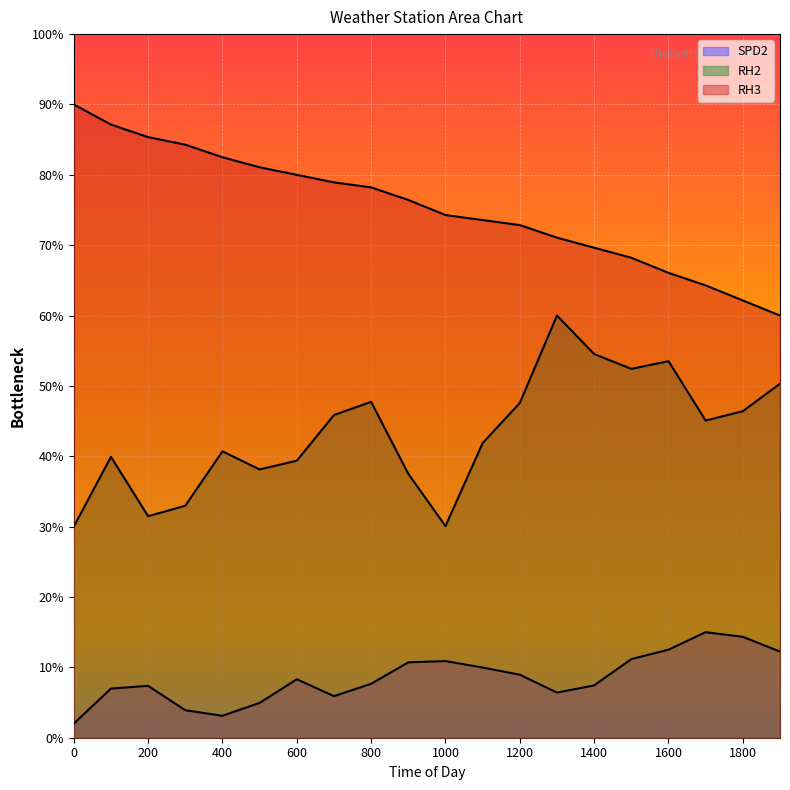

Which series has the largest total across all categories?

RH3